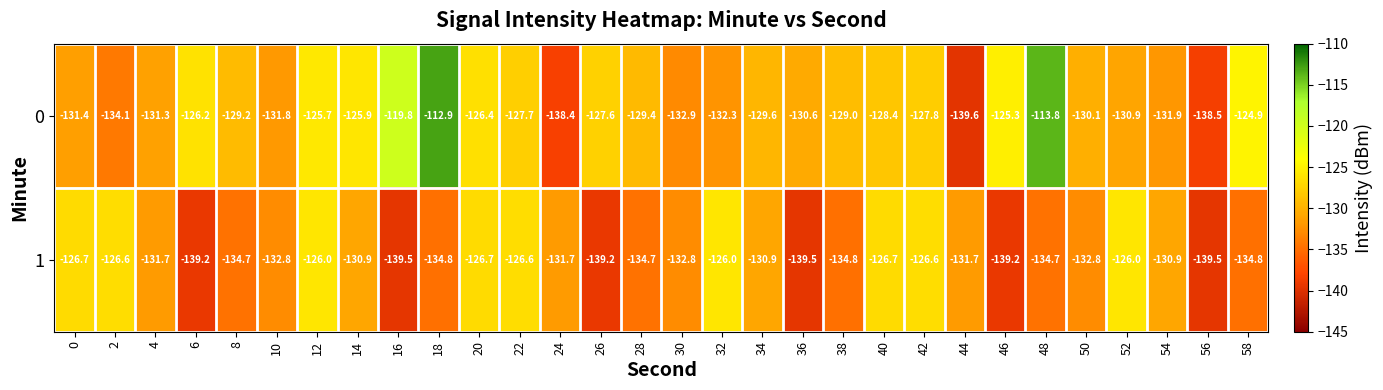

How many series are shown in this chart?

2